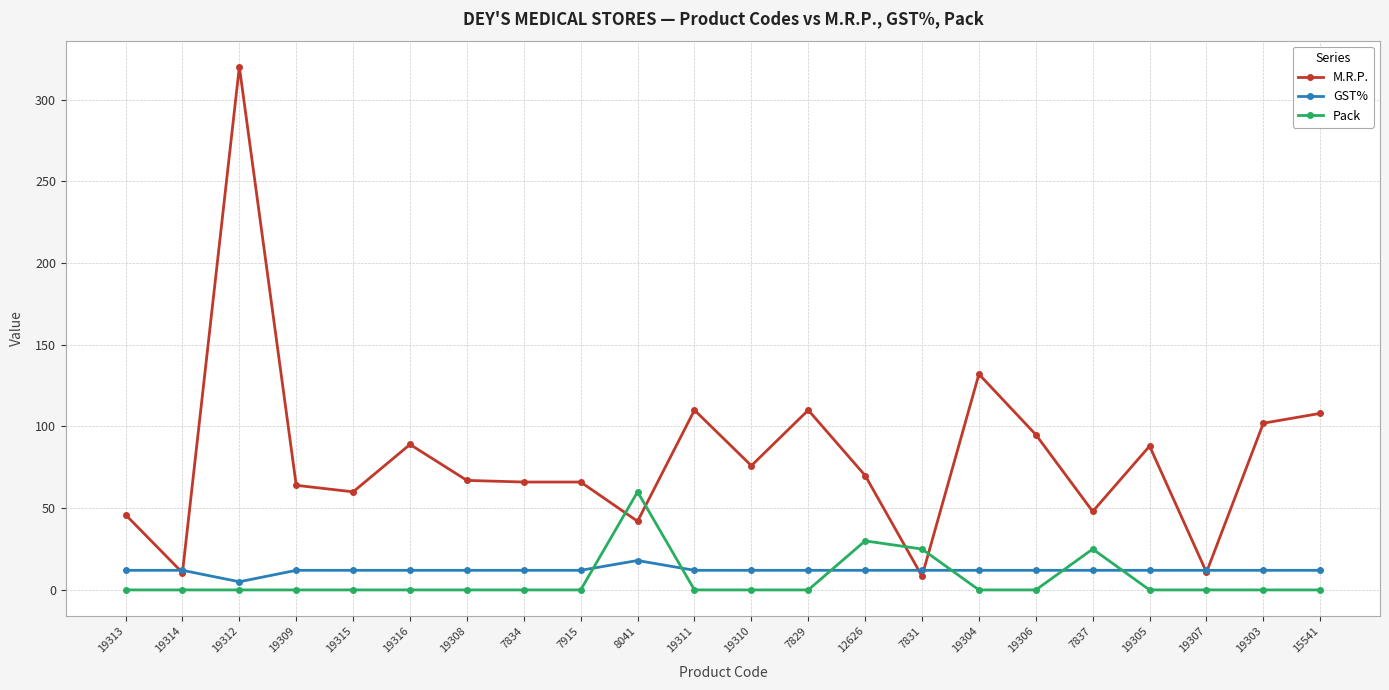

What are all the series names shown in the legend?

M.R.P., GST%, Pack